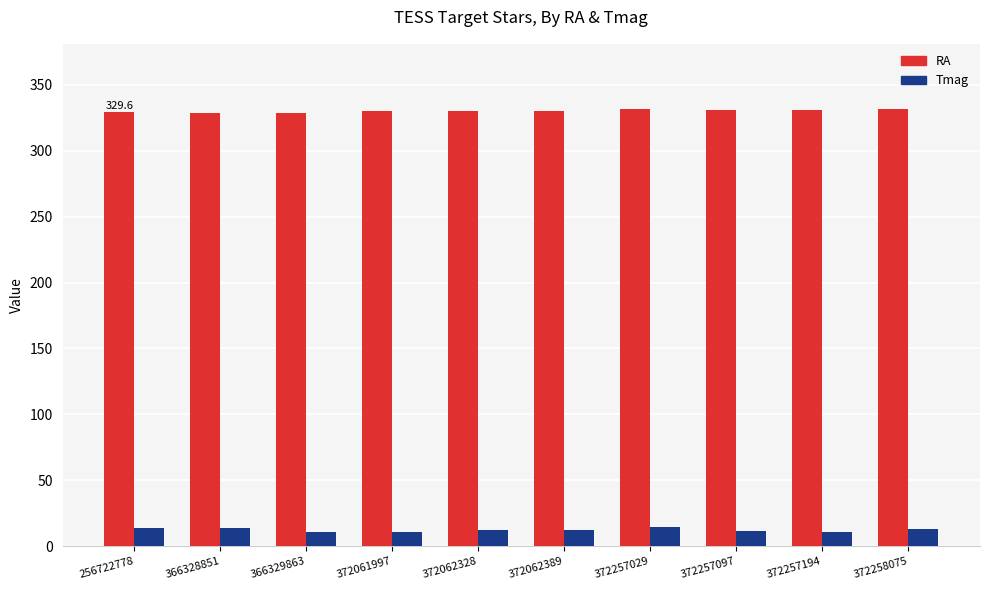

The value of RA at 372257097 is 558.5. True or false?

False